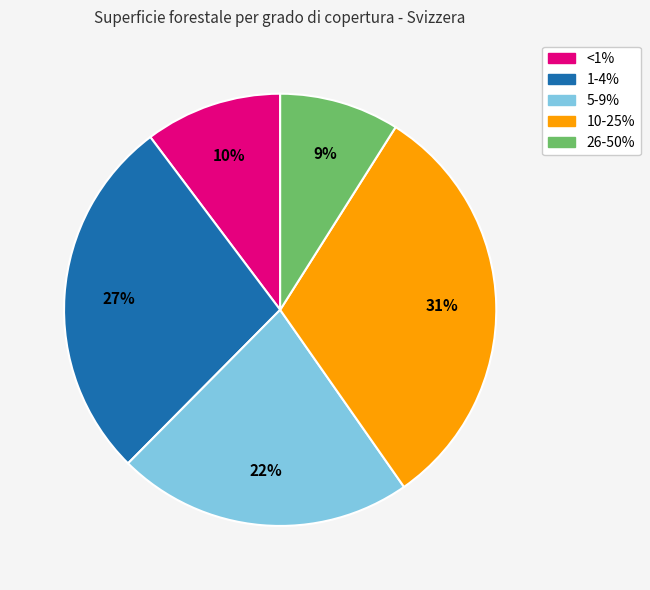

Which has a higher value, 10-25% or <1%?

10-25%